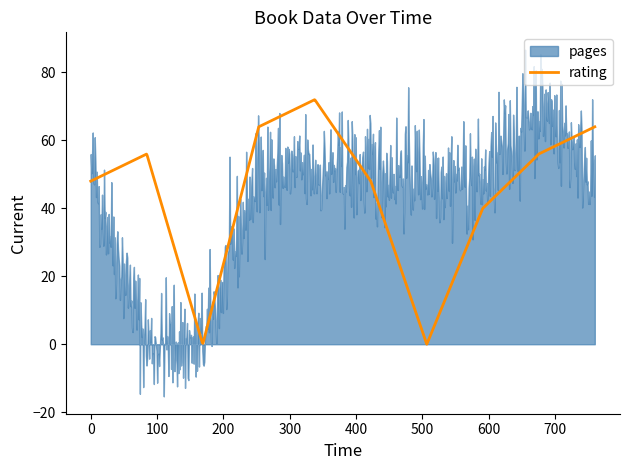

Where is rating nearest to the value 4?

19/05/2013